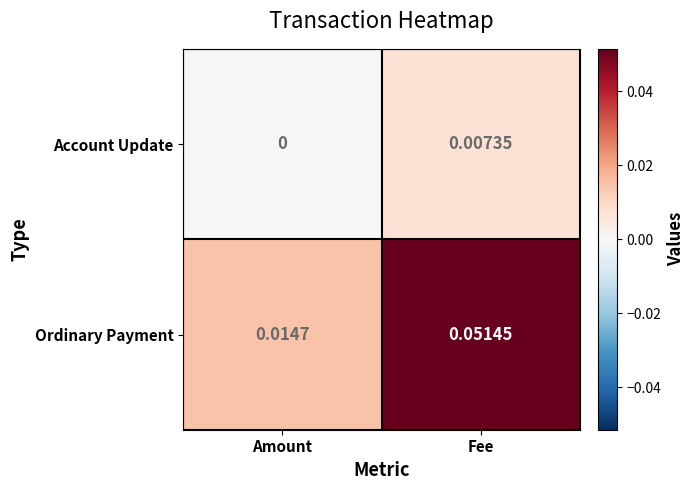

Which series changed the most between Amount and Fee?

Ordinary Payment